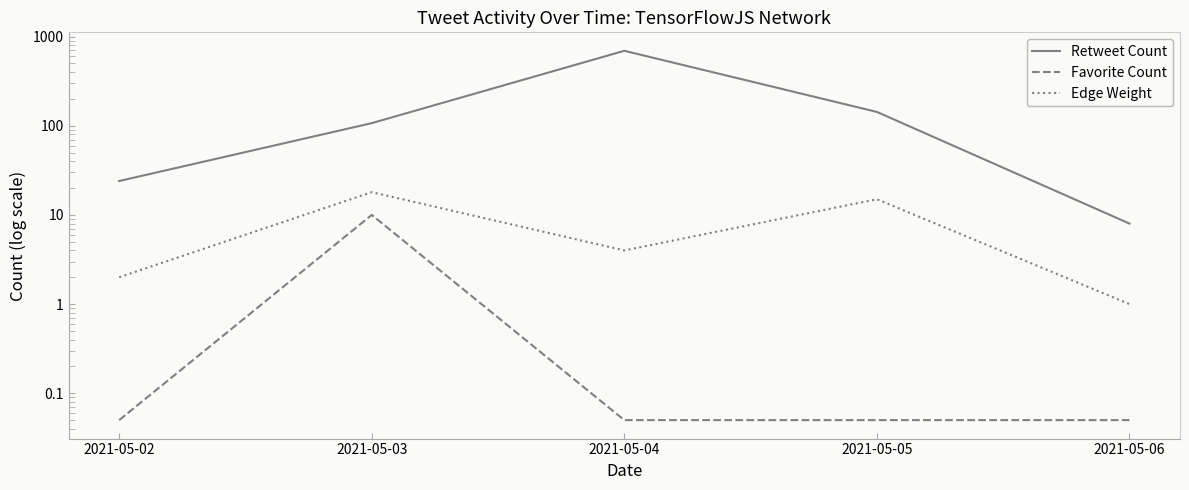

At which category is the sum across all series the highest?

2021-05-04